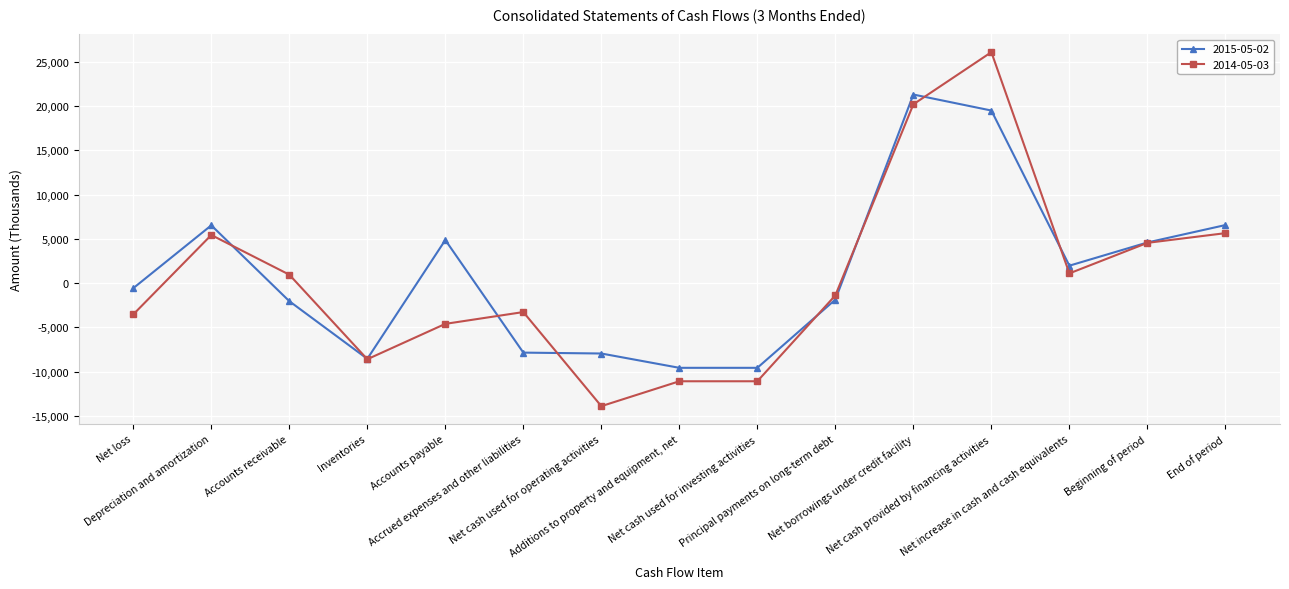

What is the maximum value shown in the chart?

26080